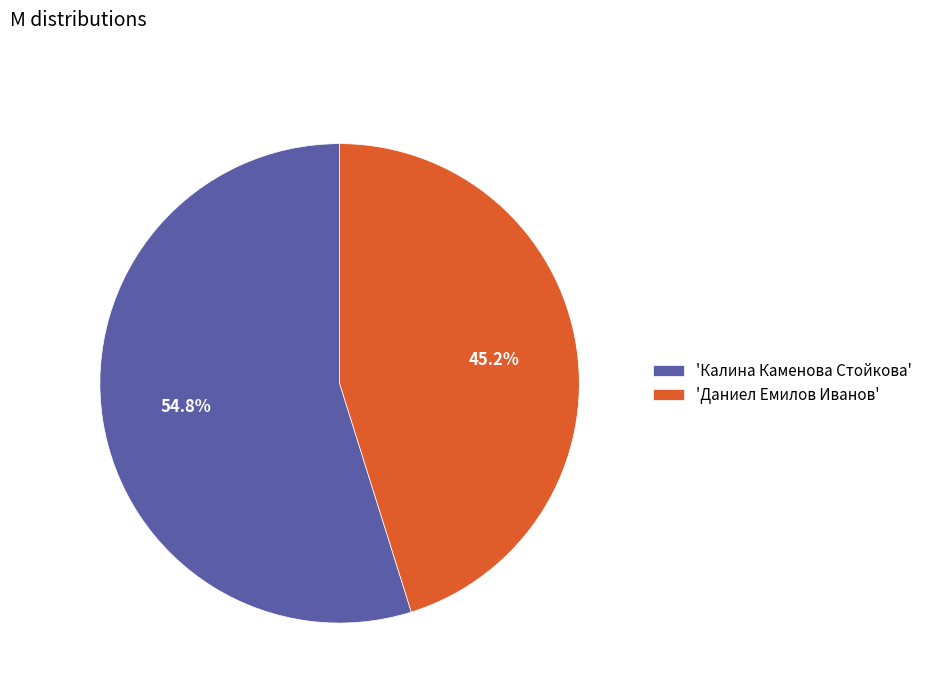

How much of the chart is everything except 'Даниел Емилов Иванов'?

54.8%